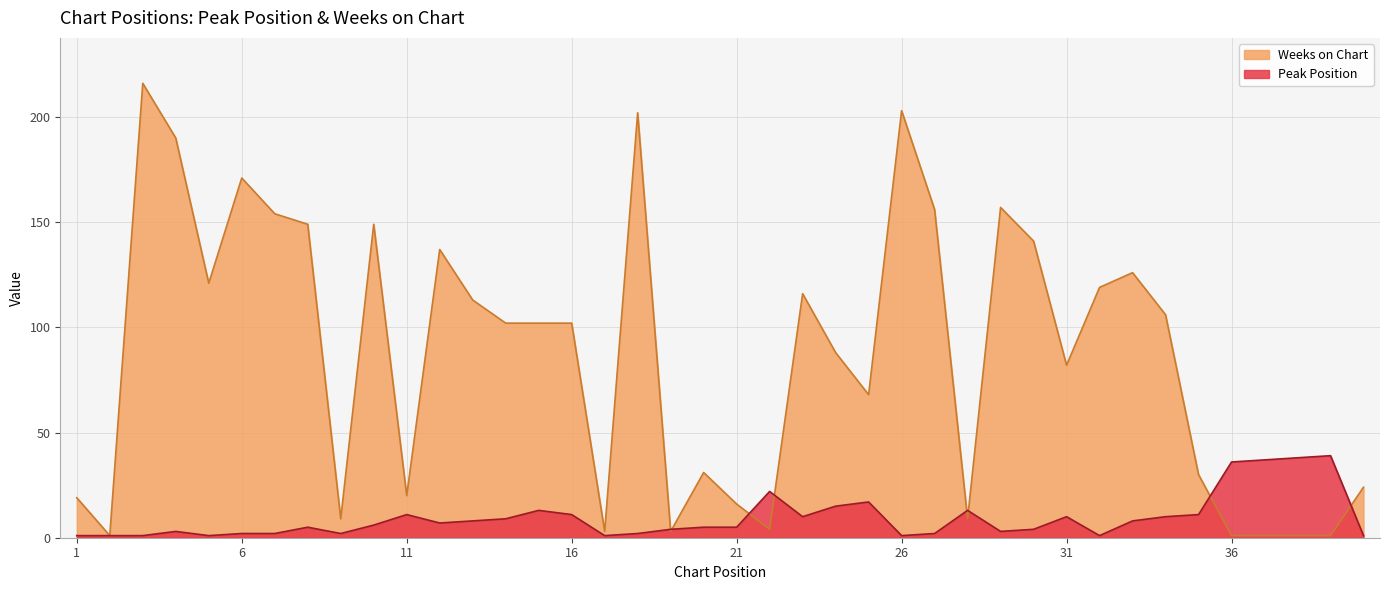

Between 26 and 30, which is larger?

30